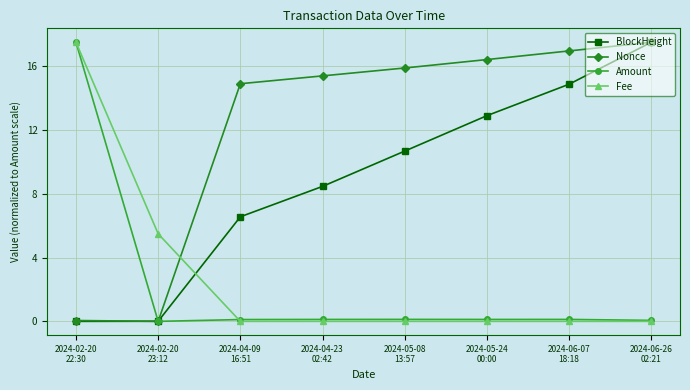

Which series has the largest total across all categories?

Nonce